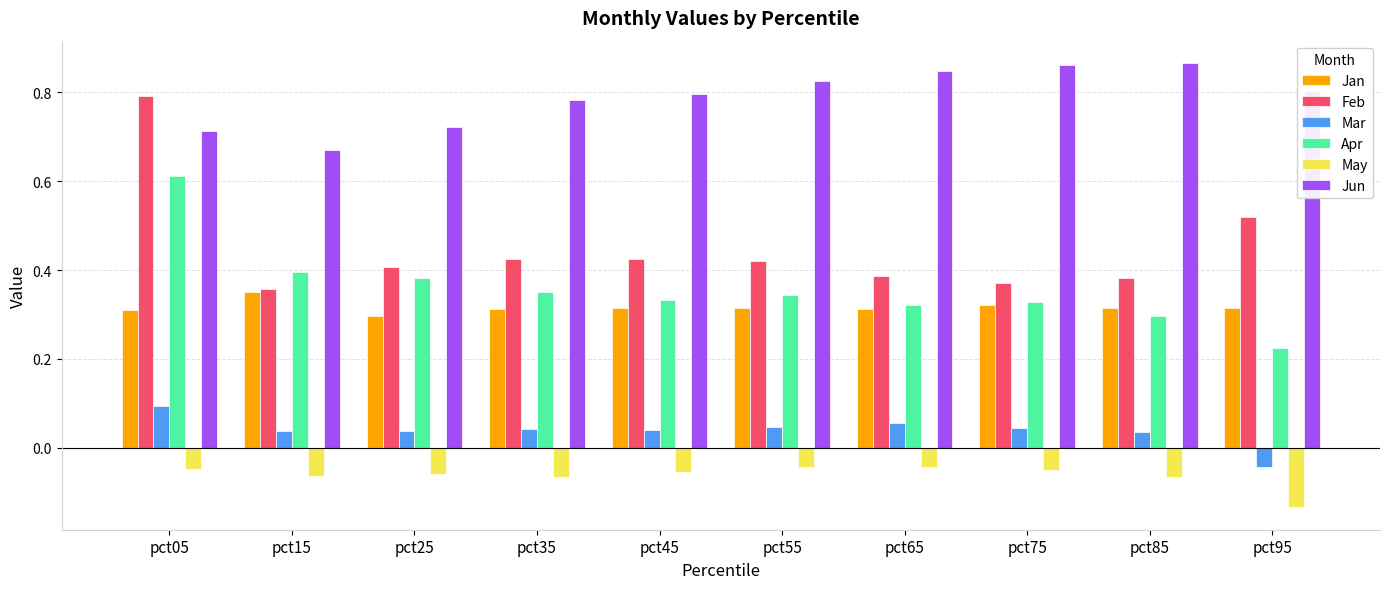

The Feb series shows 0.4 at pct25. True or false?

True